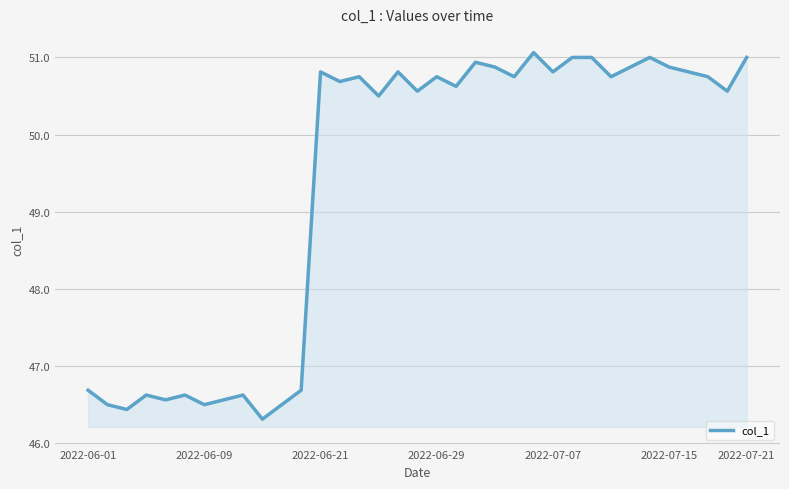

Reading left to right, list all the values displayed in this chart.

46.7	46.5	46.4	46.6	46.6	46.6	46.5	46.6	46.6	46.3	46.5	46.7	50.8	50.7	50.8	50.5	50.8	50.6	50.8	50.6	50.9	50.9	50.8	51.1	50.8	51.0	51.0	50.8	50.9	51.0	50.9	50.8	50.8	50.6	51.0